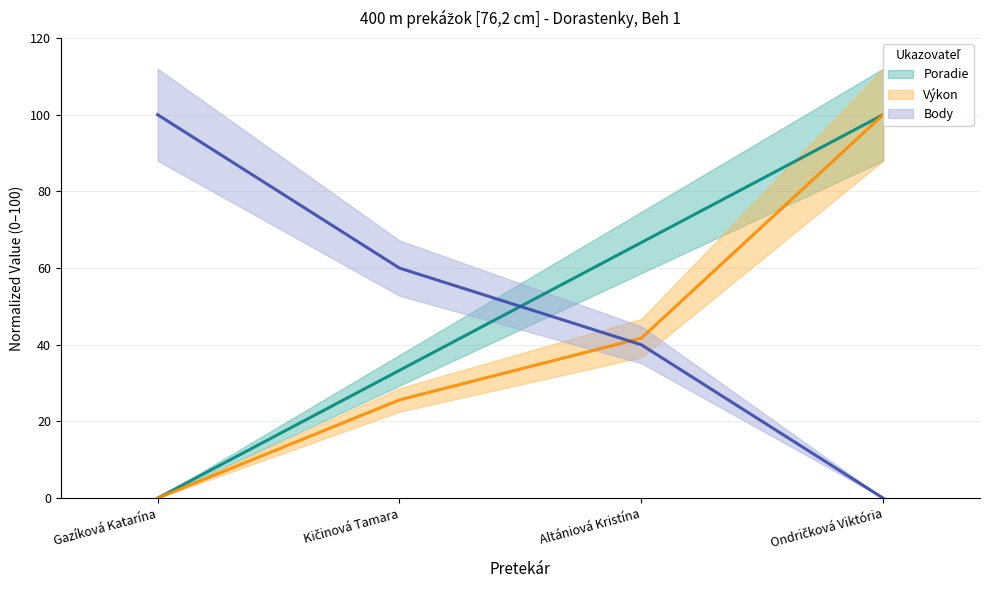

Which label corresponds to the smallest value in the chart?

Gazíková Katarína